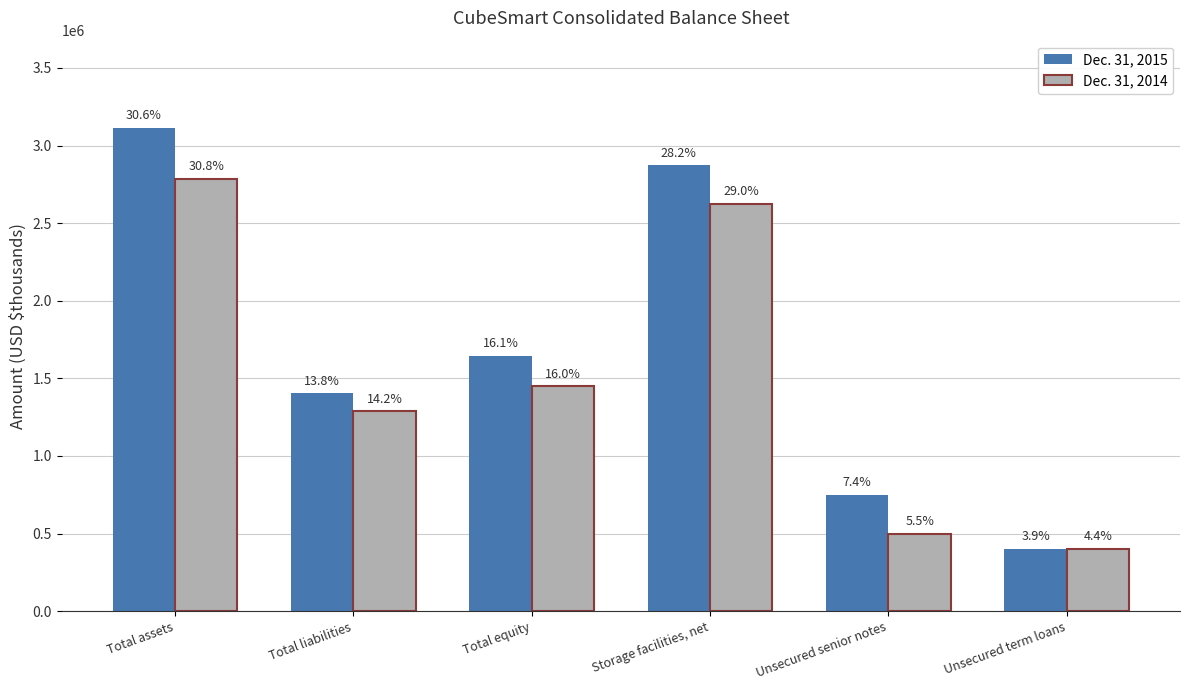

At which label does Dec. 31, 2014 reach its peak?

Total assets